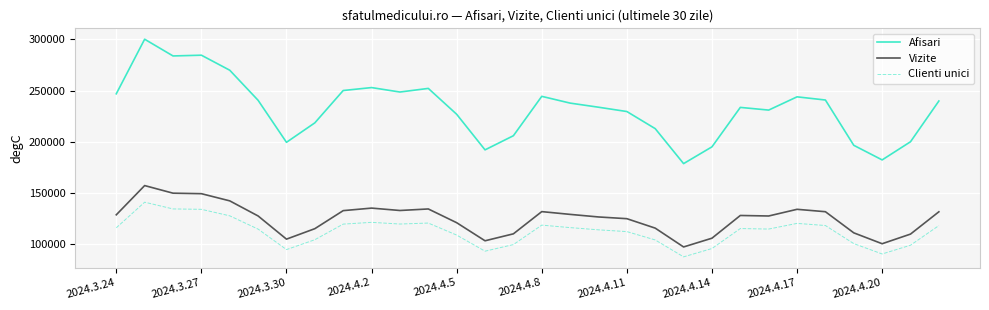

Which series has the largest total across all categories?

Afisari